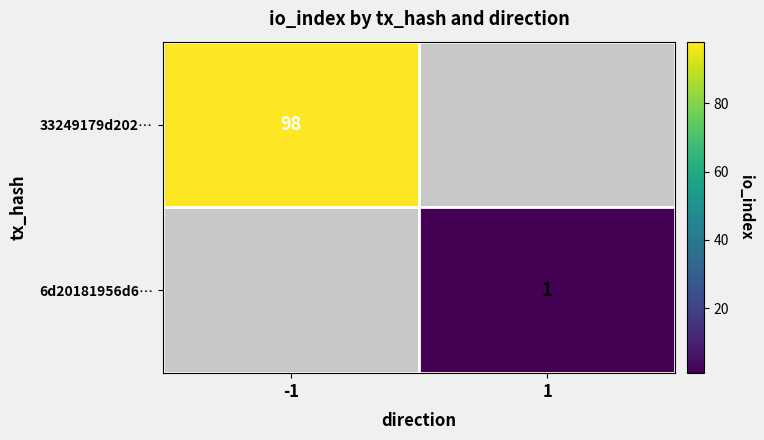

The value of 6d20181956d6… at 1 is 1. True or false?

True